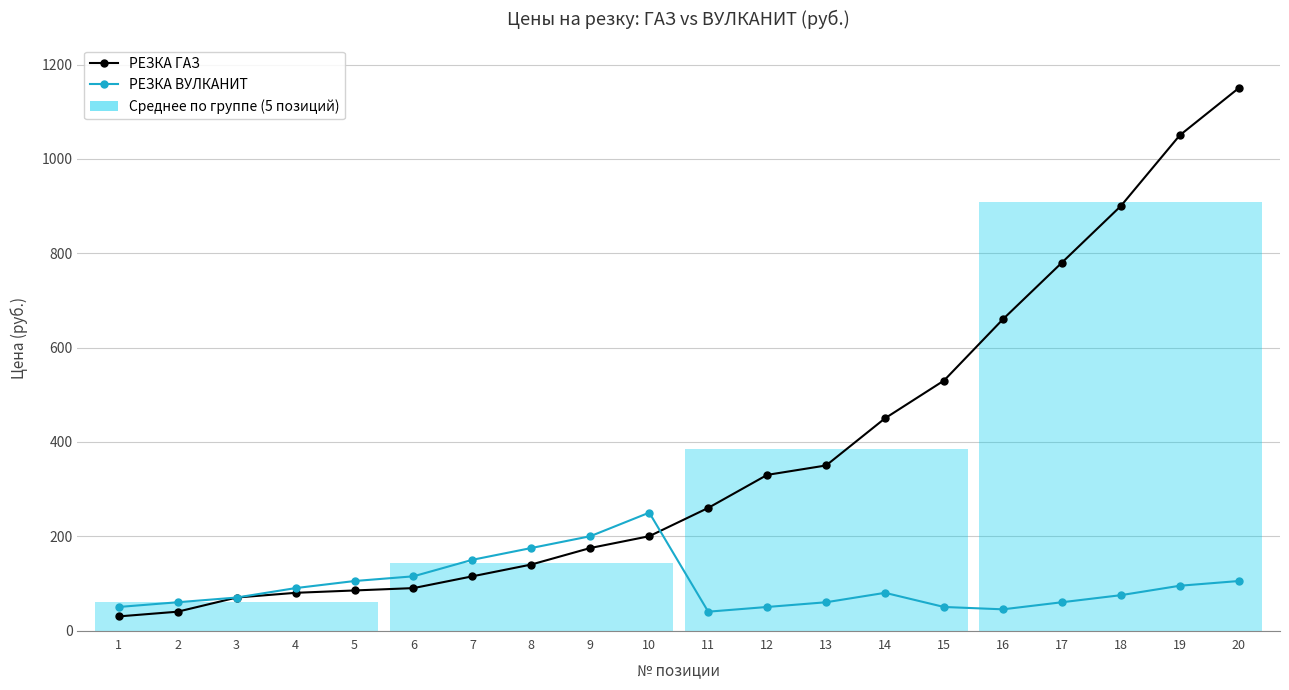

How many interior local valleys does the РЕЗКА ВУЛКАНИТ series have?

2